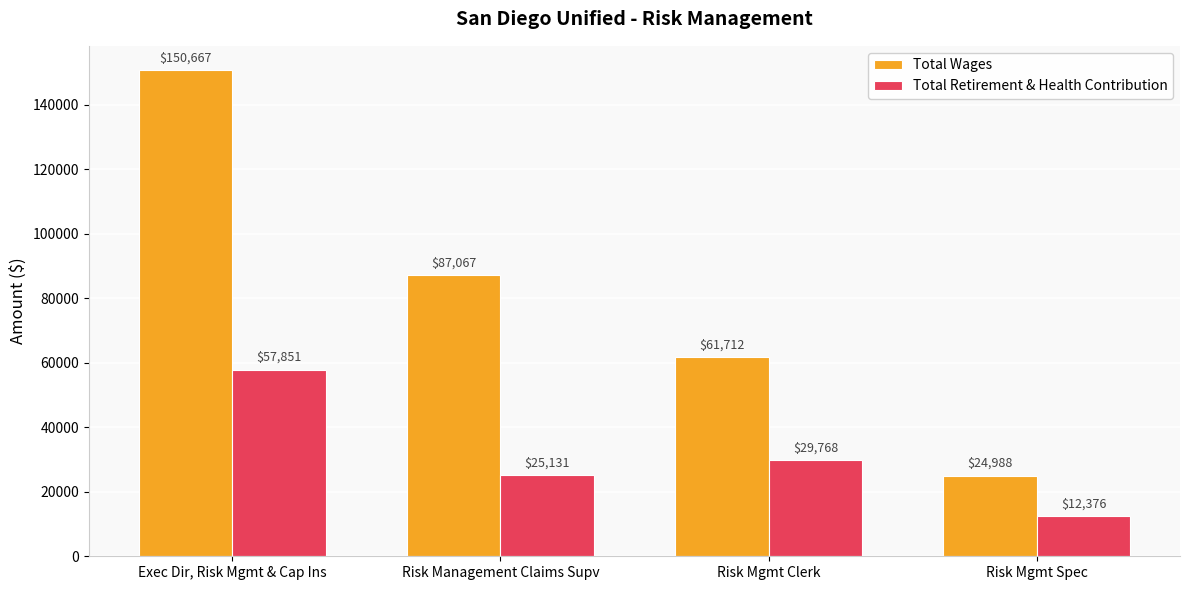

Which series changed the most between Exec Dir, Risk Mgmt & Cap Ins and Risk Mgmt Clerk?

Total Wages